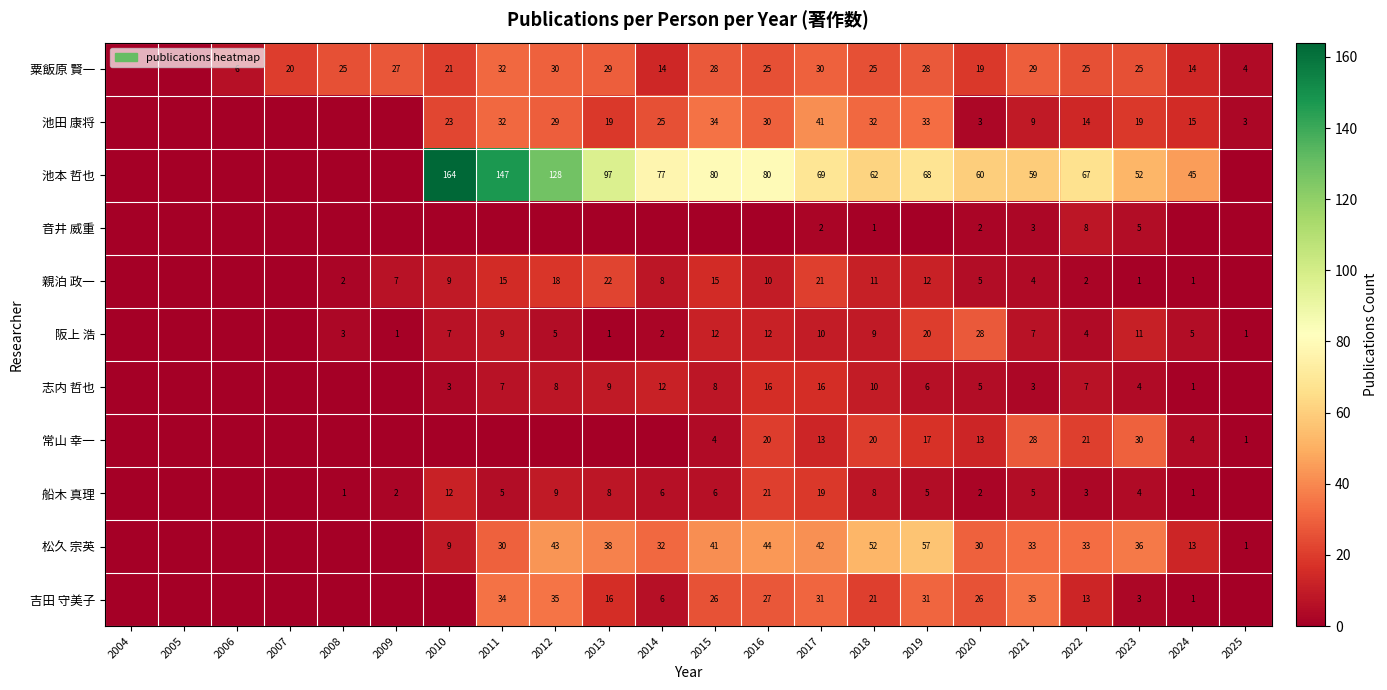

What is the sum of the 阪上 浩 values at 2019 and 2022?

24